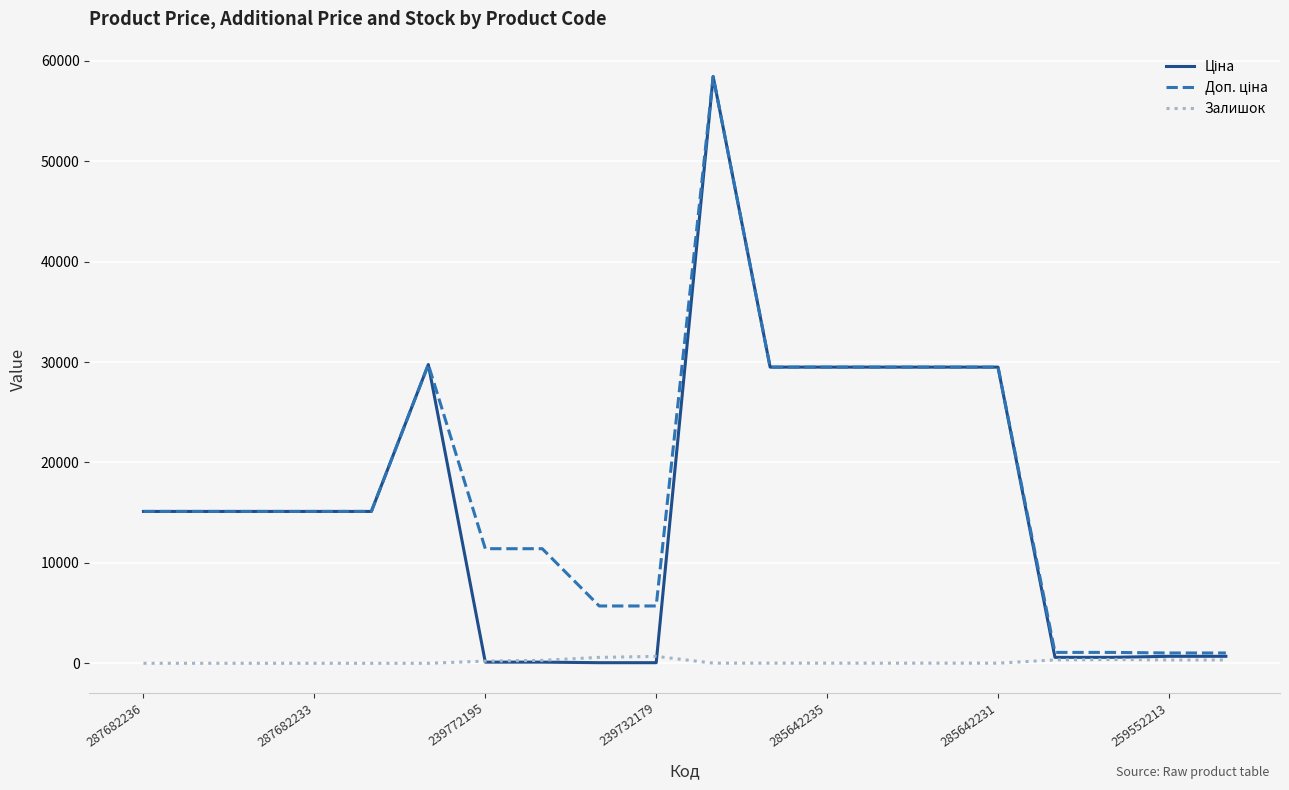

Does the chart display data point markers on the line(s)?

No